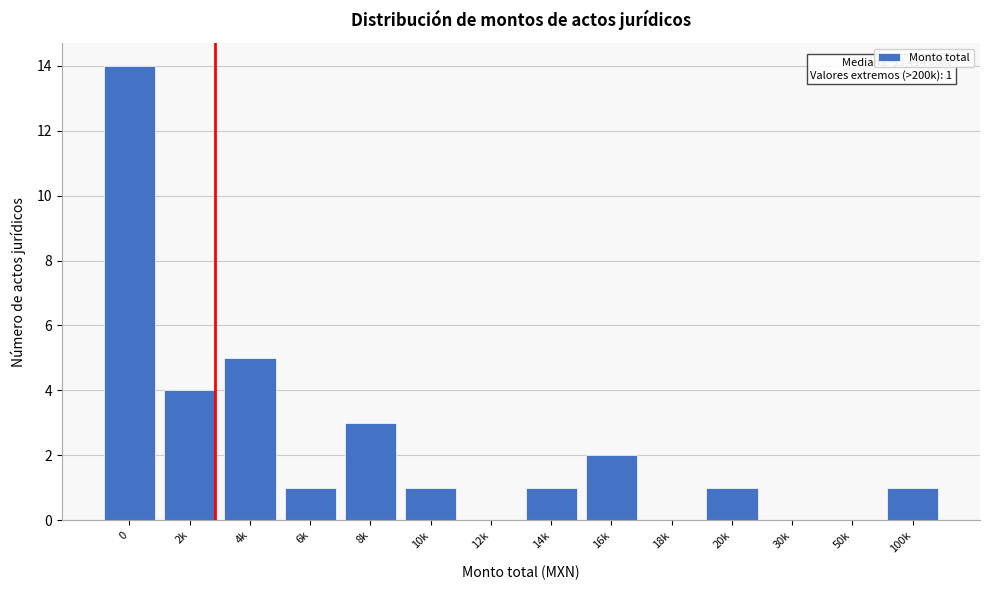

Reading right to left, list all the values displayed in this chart.

100k=1	50k=0	30k=0	20k=1	18k=0	16k=2	14k=1	12k=0	10k=1	8k=3	6k=1	4k=5	2k=4	0=14